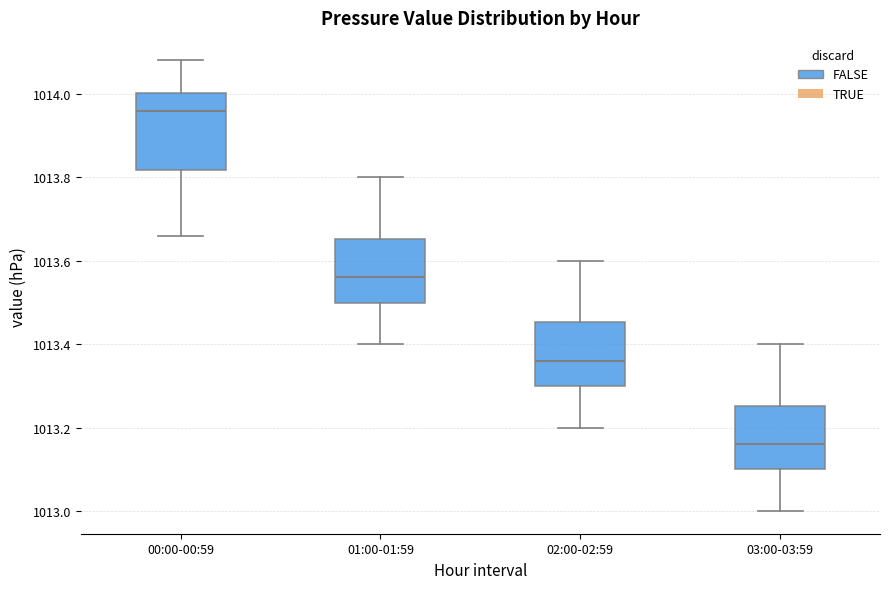

Which box is the tallest, from its lower edge to its upper edge?

00:00-00:59